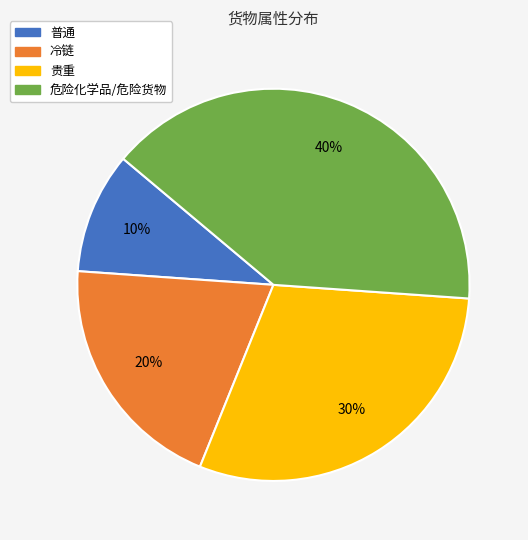

Count the number of slices in the pie.

4